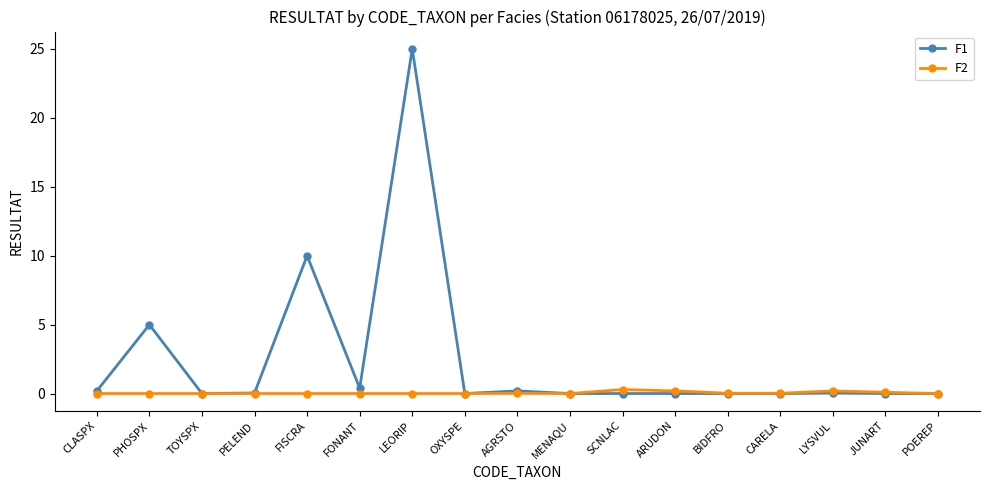

Where is F1 nearest to the value 12?

FISCRA